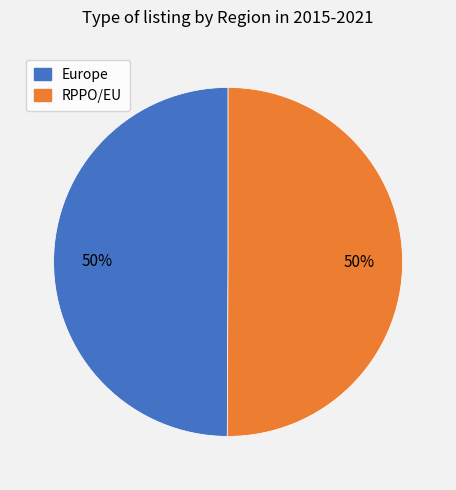

Count the number of slices in the pie.

2